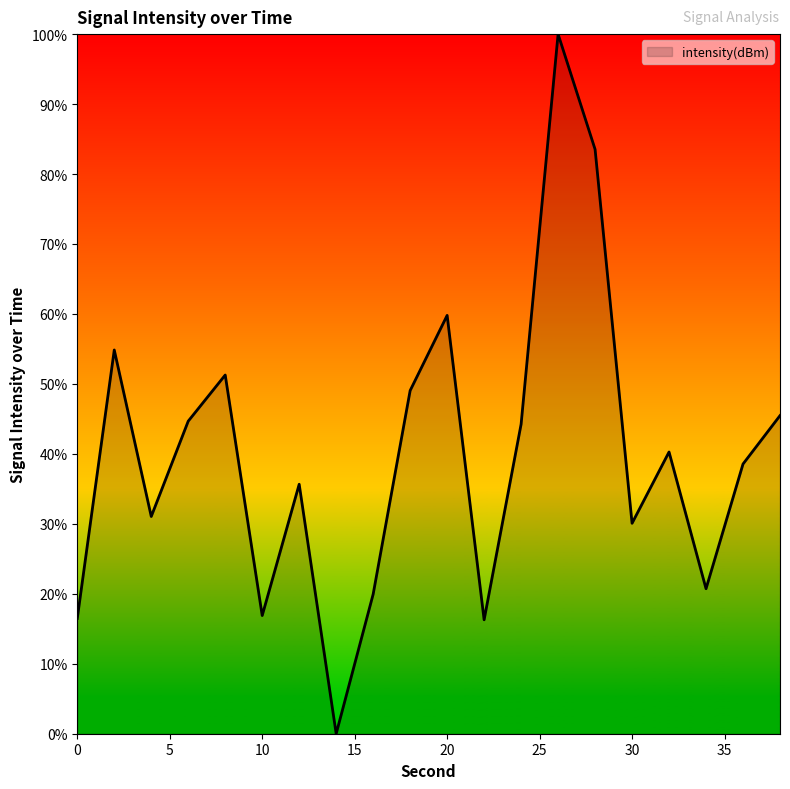

True or false: the data has more than 0 interior local peaks.

True